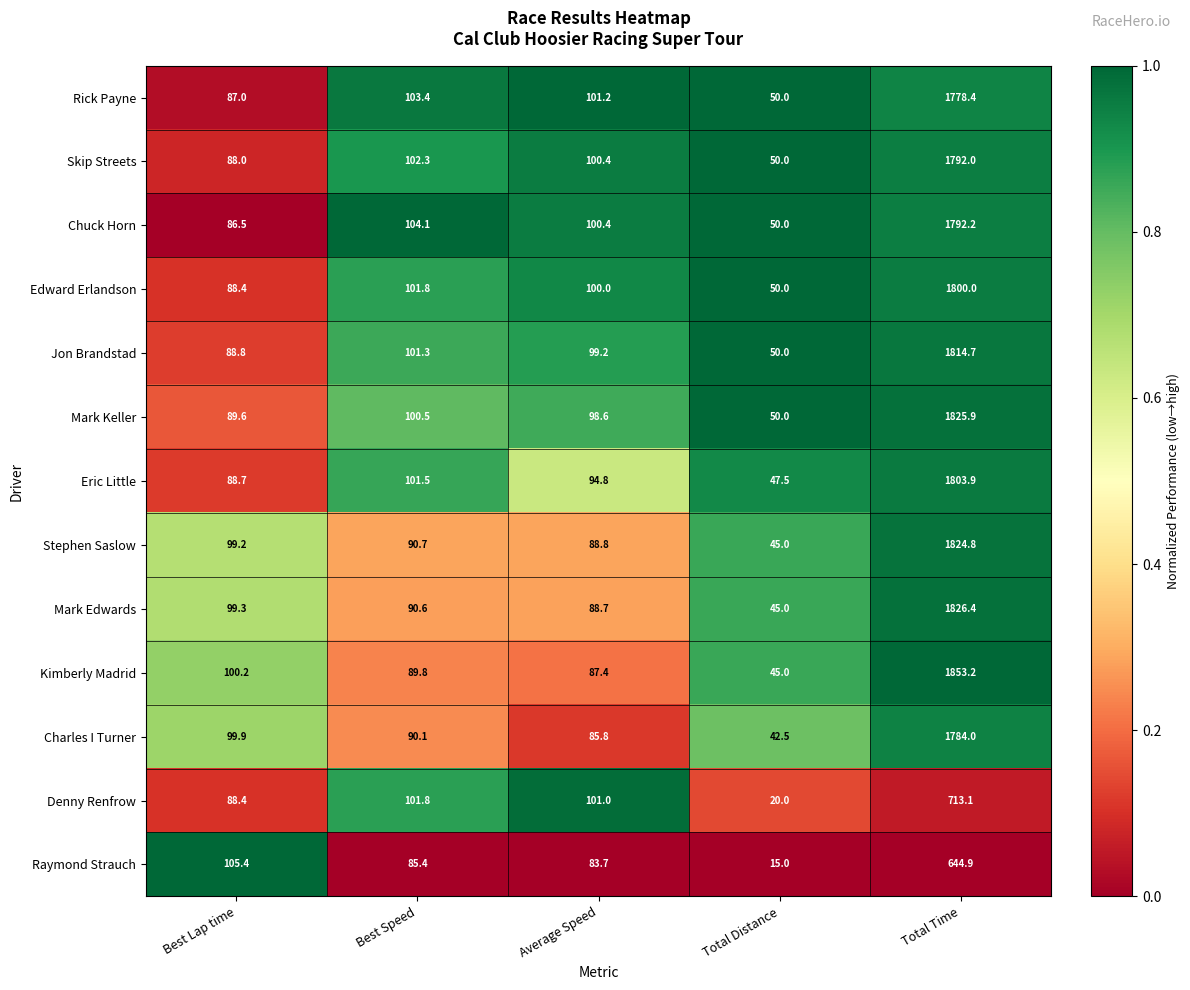

What is the total value across all series at Average Speed?

1230.0